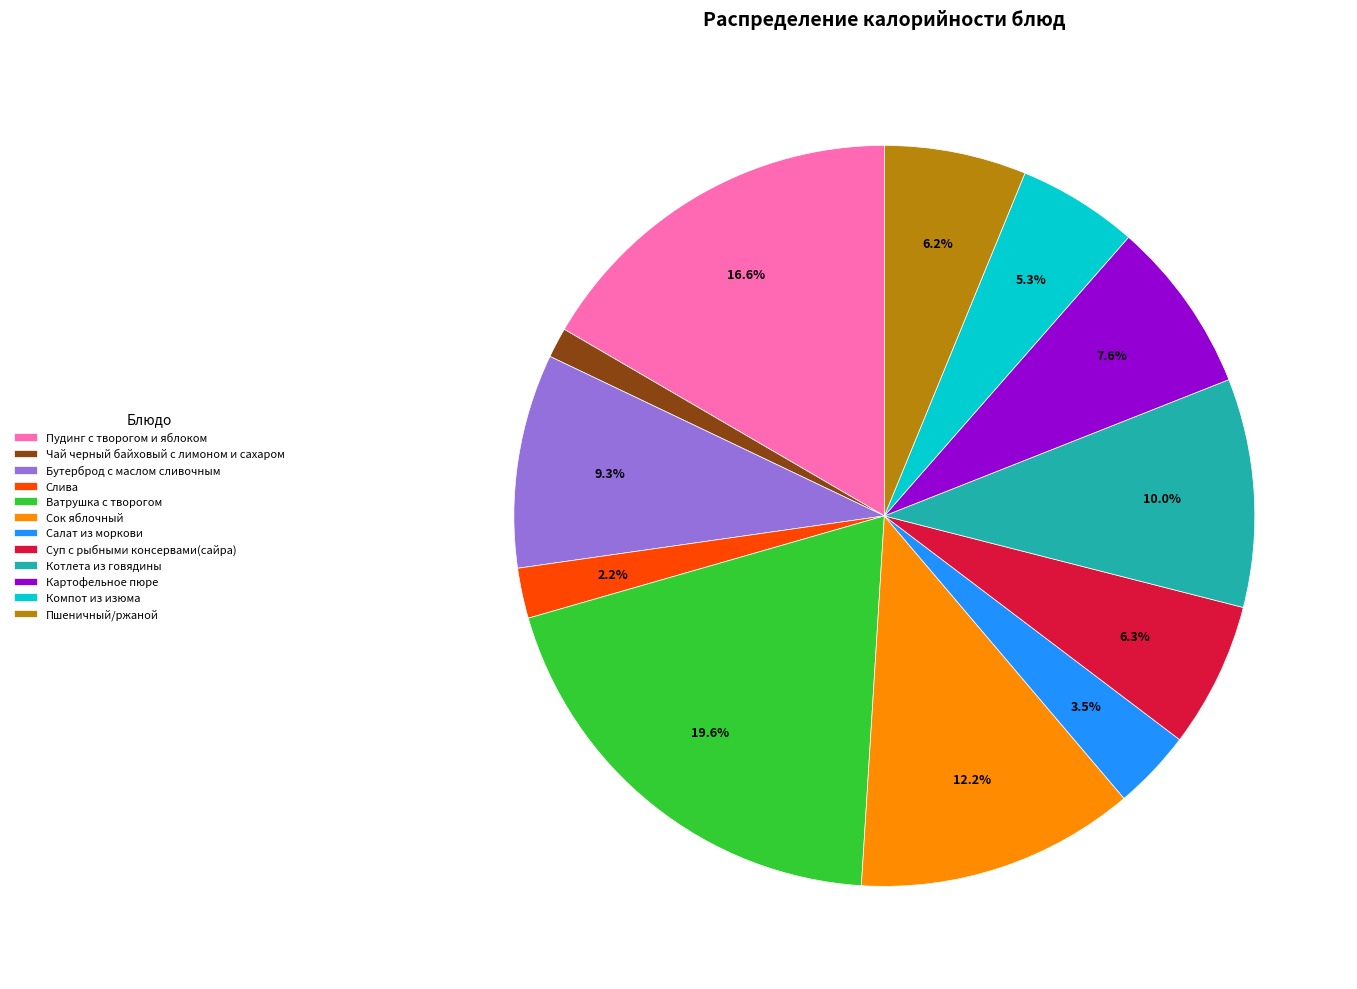

Does Чай черный байховый с лимоном и сахаром account for over 50% of the chart?

No